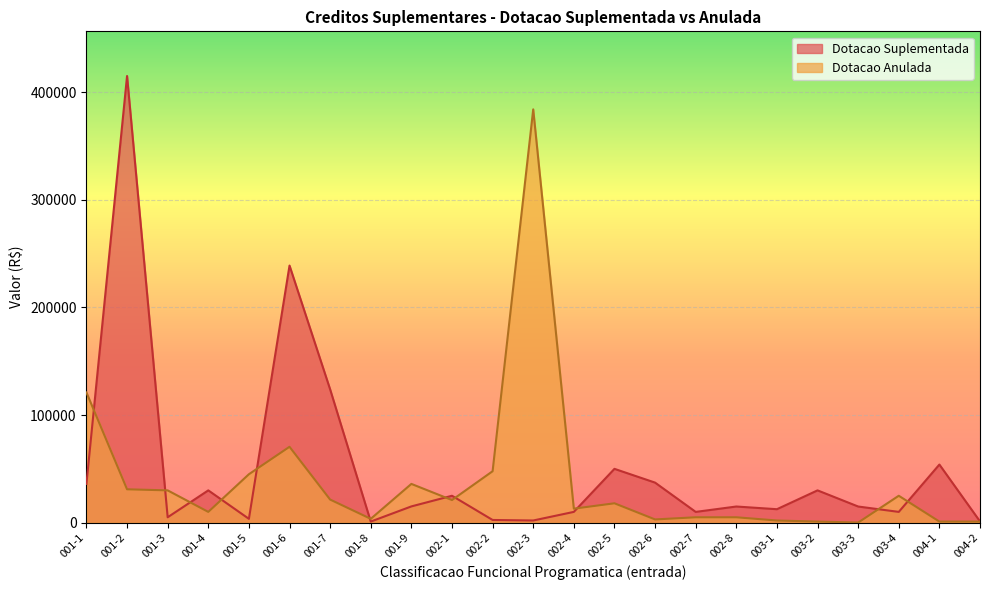

At how many categories does at least one series exceed 407228?

1